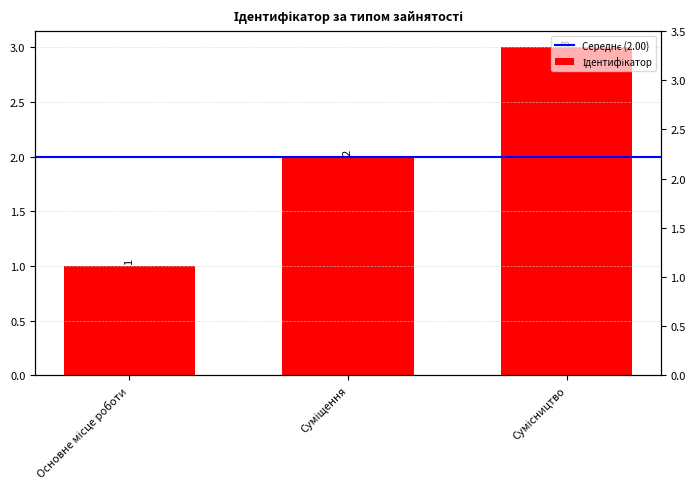

Is it true that the value at Суміщення is 1?

False